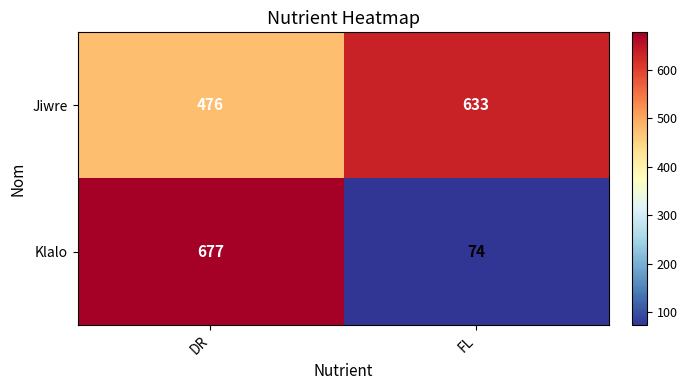

Is it true that Klalo equals 184 at DR?

False